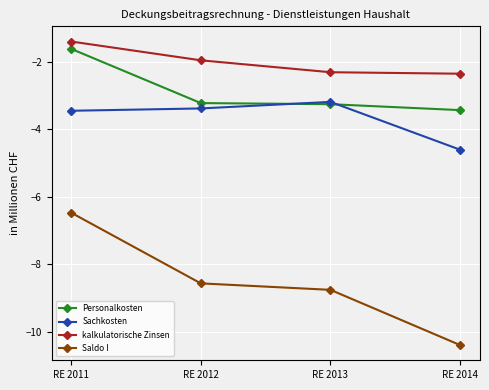

The kalkulatorische Zinsen series shows -3.6 at RE 2013. True or false?

False